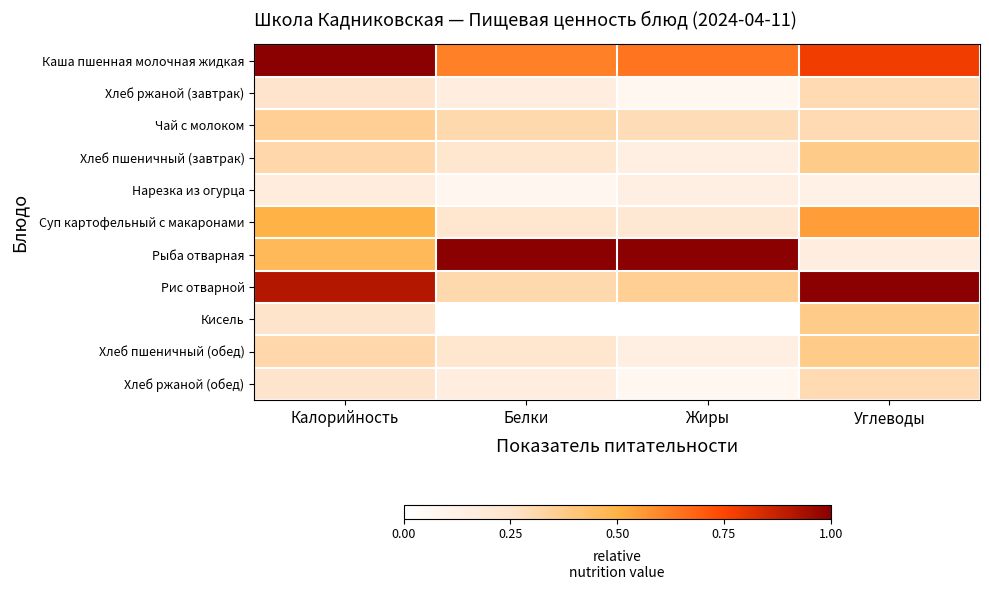

Reading left to right, extract all data points from this chart.

Каша пшенная молочная жидкая: Калорийность=1.0	Белки=0.6	Жиры=0.6	Углеводы=0.8
Хлеб ржаной (завтрак): Калорийность=0.2	Белки=0.2	Жиры=0.1	Углеводы=0.3
Чай с молоком: Калорийность=0.4	Белки=0.3	Жиры=0.3	Углеводы=0.3
Хлеб пшеничный (завтрак): Калорийность=0.3	Белки=0.2	Жиры=0.1	Углеводы=0.4
Нарезка из огурца: Калорийность=0.2	Белки=0.1	Жиры=0.1	Углеводы=0.1
Суп картофельный с макаронами: Калорийность=0.5	Белки=0.2	Жиры=0.2	Углеводы=0.6
Рыба отварная: Калорийность=0.5	Белки=1.0	Жиры=1.0	Углеводы=0.1
Рис отварной: Калорийность=0.9	Белки=0.3	Жиры=0.4	Углеводы=1.0
Кисель: Калорийность=0.2	Белки=0.0	Жиры=0.0	Углеводы=0.4
Хлеб пшеничный (обед): Калорийность=0.3	Белки=0.2	Жиры=0.1	Углеводы=0.4
Хлеб ржаной (обед): Калорийность=0.2	Белки=0.2	Жиры=0.1	Углеводы=0.3